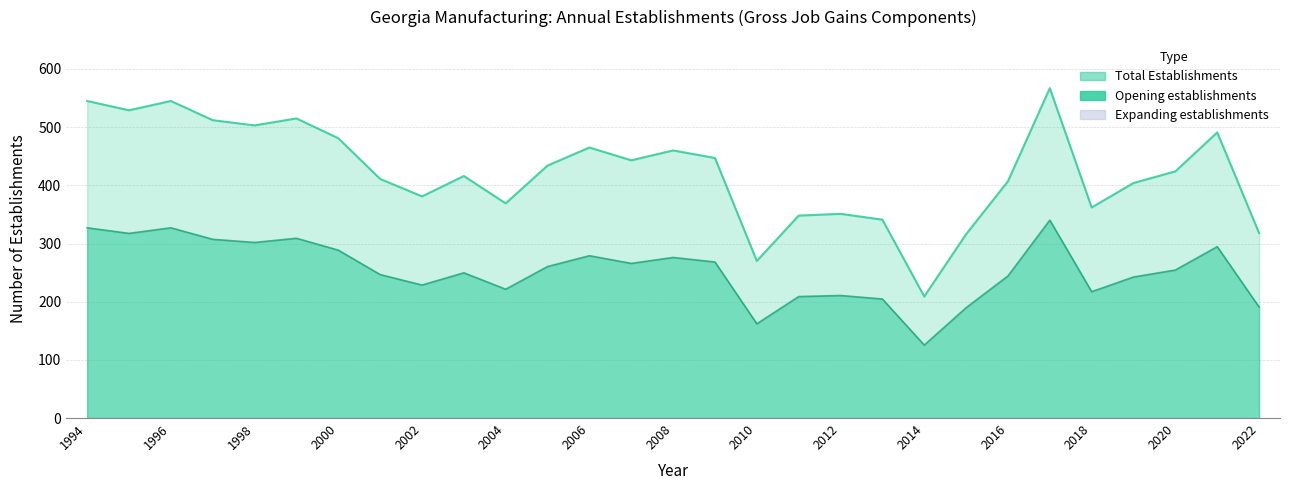

At which category is the sum across all series the highest?

2017